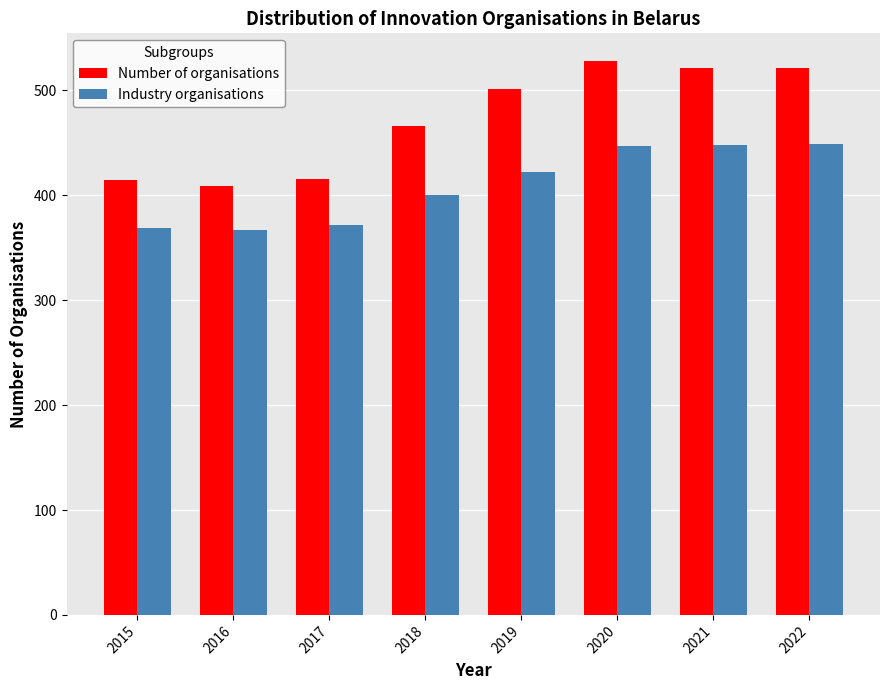

What is the total value across all series at 2016?

776